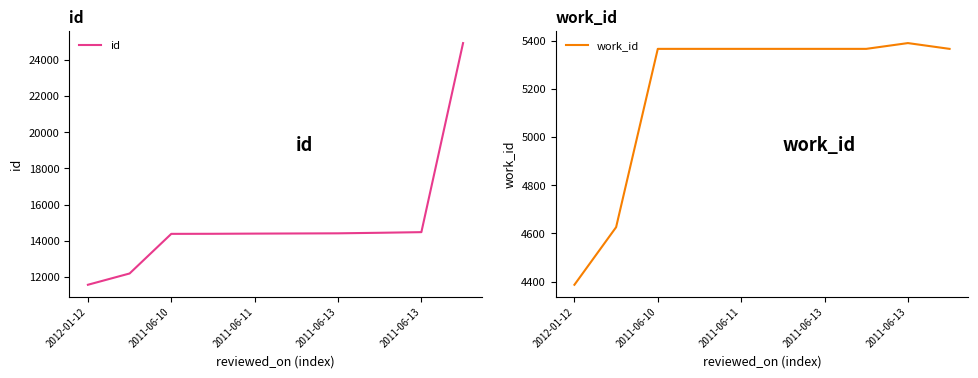

How many values in the work_id series are below 5366?

2